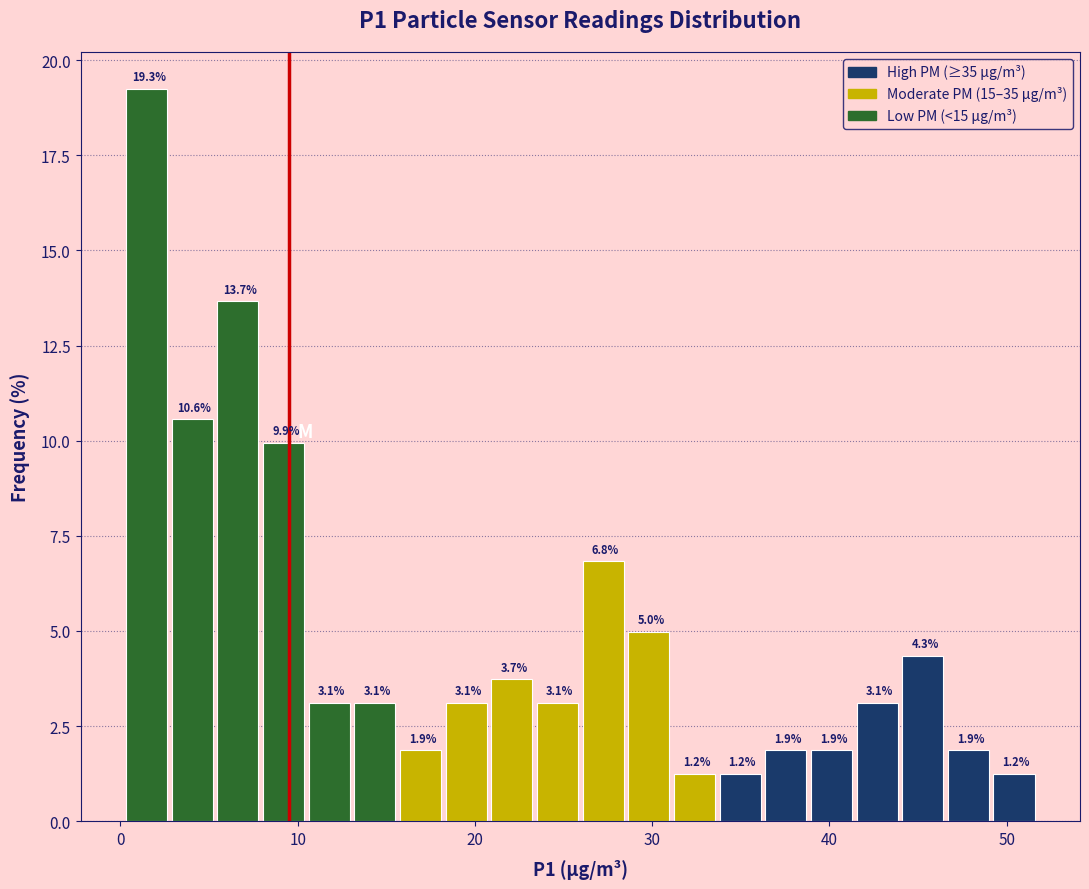

Around what value on the x-axis is the tallest bar? Give the approximate position of its centre, as read against the axis.

1